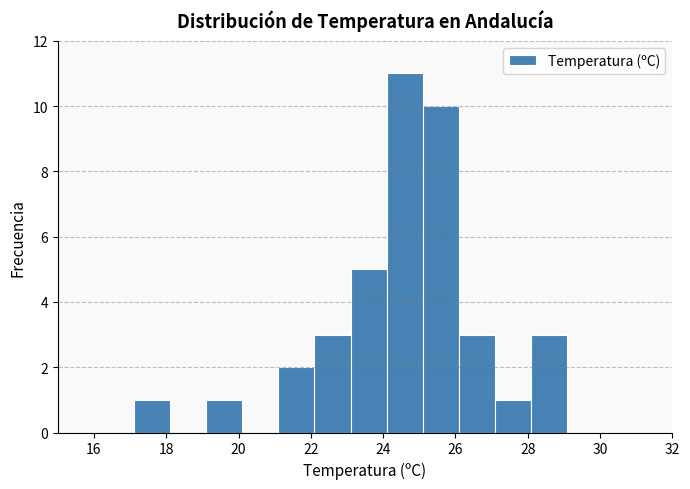

How tall is the bar that spans 26.1 to 27.1 on the x-axis? Neither the bar edges nor the heights are printed on the chart, so give them approximately, as read against the axes.

3